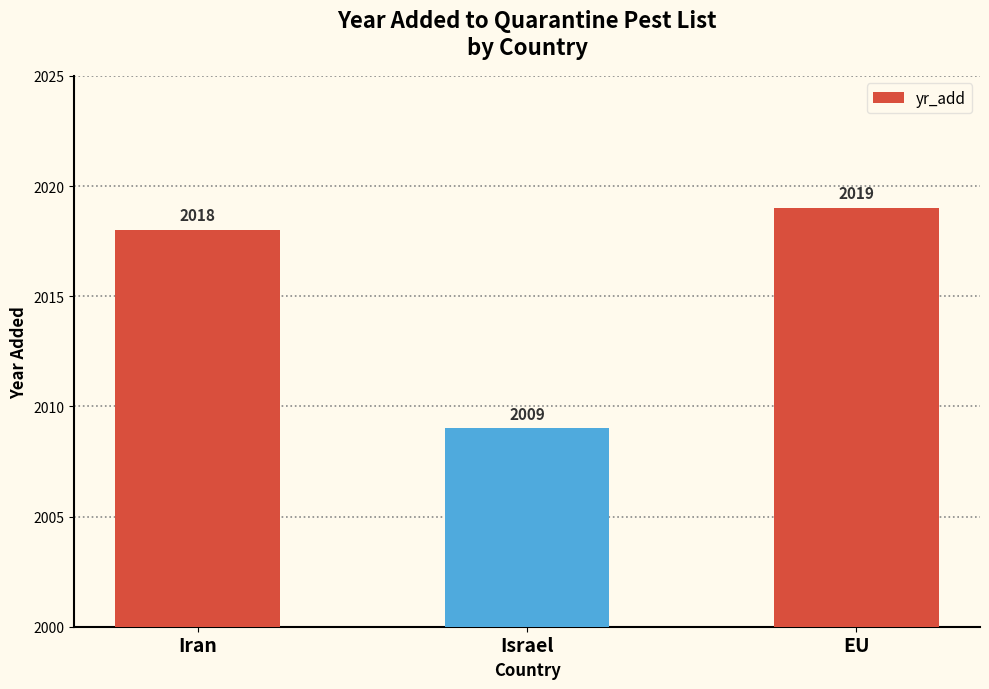

True or false: the data shows 2646 at Israel.

False